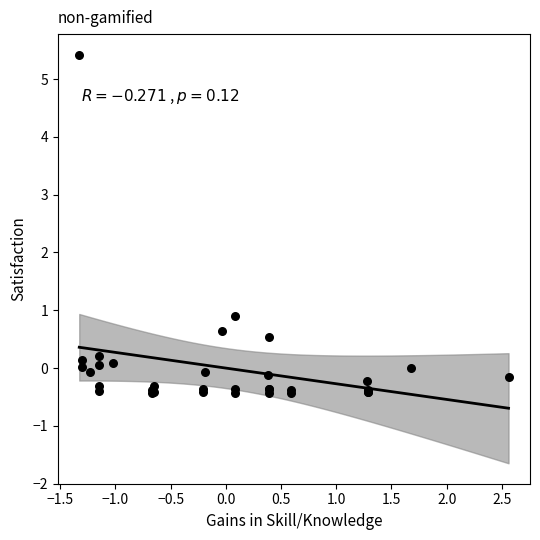

What Y value in the scatter plot is closest to 2?

0.9